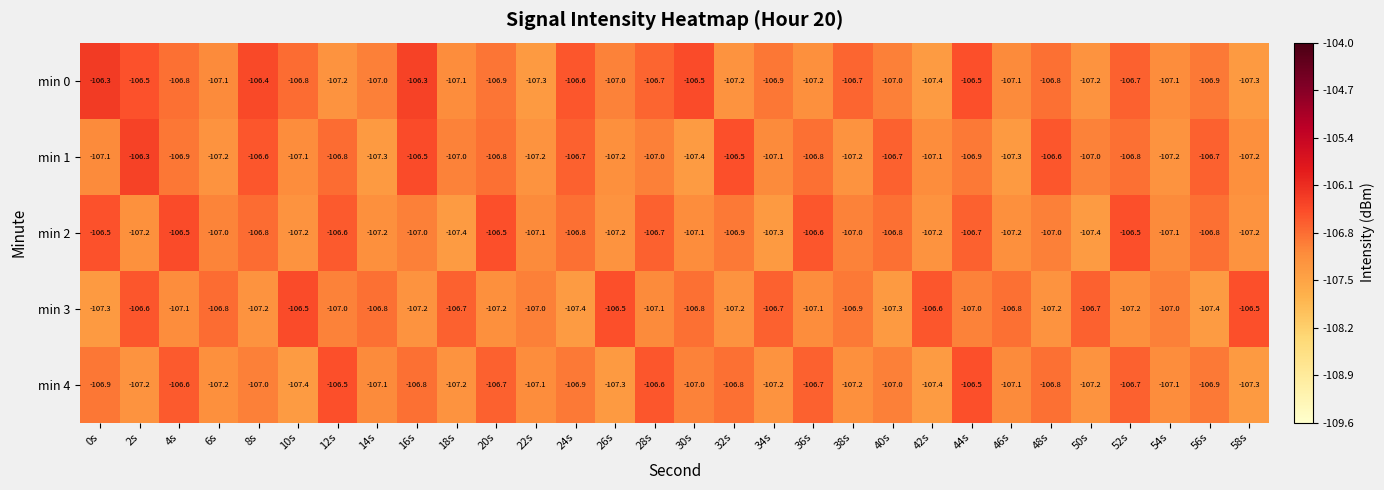

What is the greatest value displayed?

-106.3